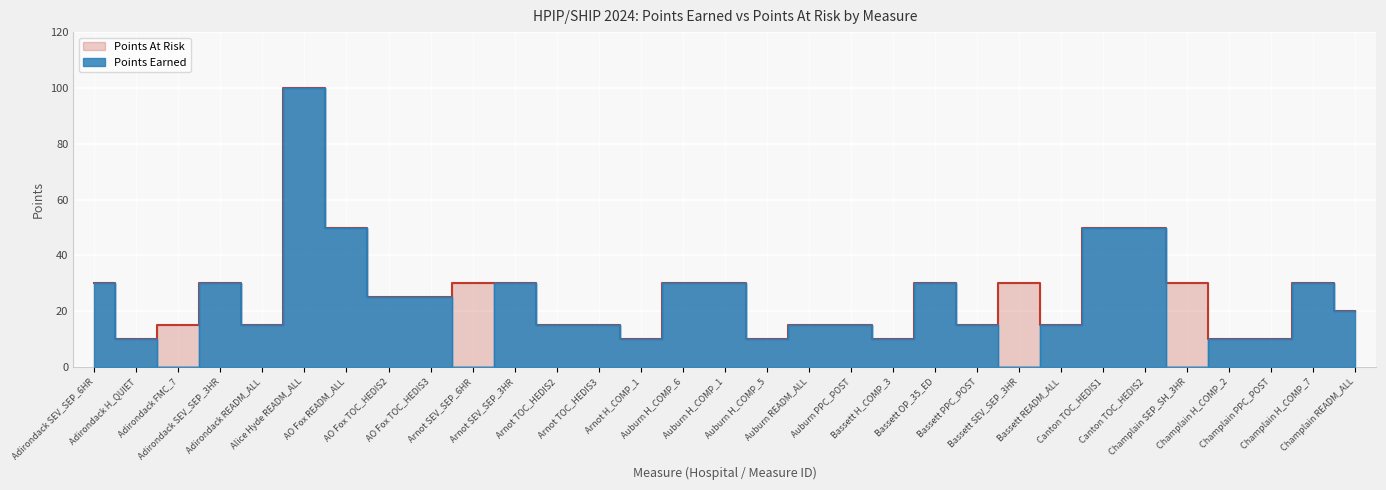

In Points At Risk, how many points are lower than both neighbors (excluding endpoints)?

7